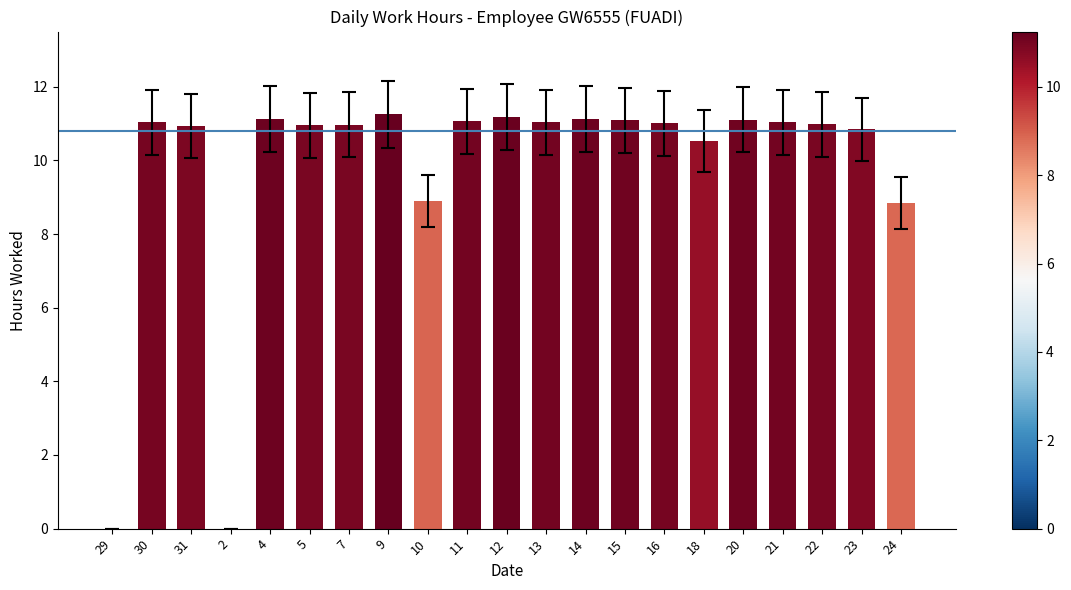

What is the sum of the values at 14 and 11?

22.2